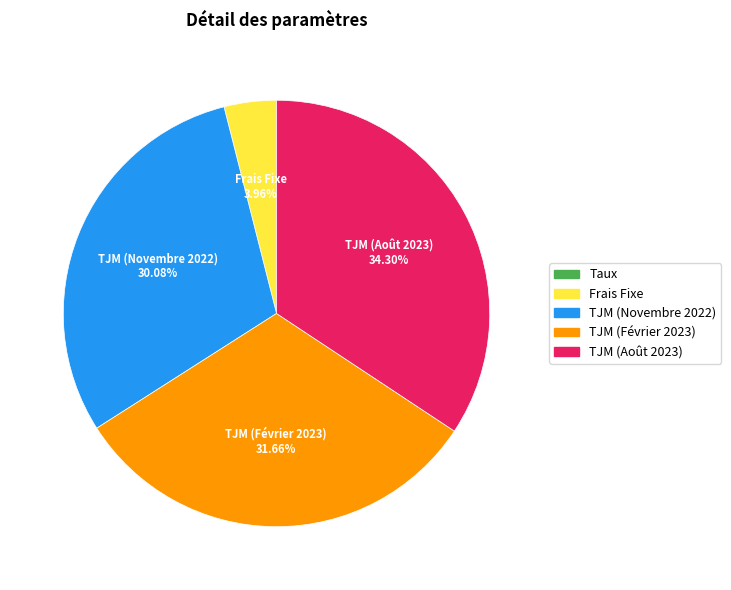

Approximately how many times larger is the value at Frais Fixe compared to TJM (Novembre 2022)?

0.1